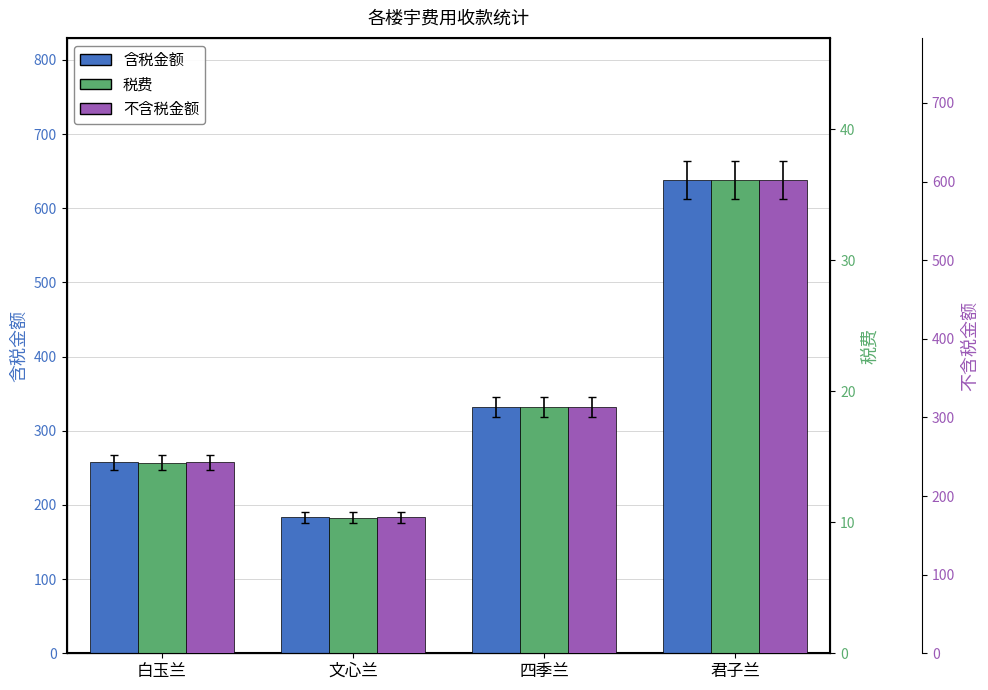

What is the minimum value for 不含税金额?

172.7